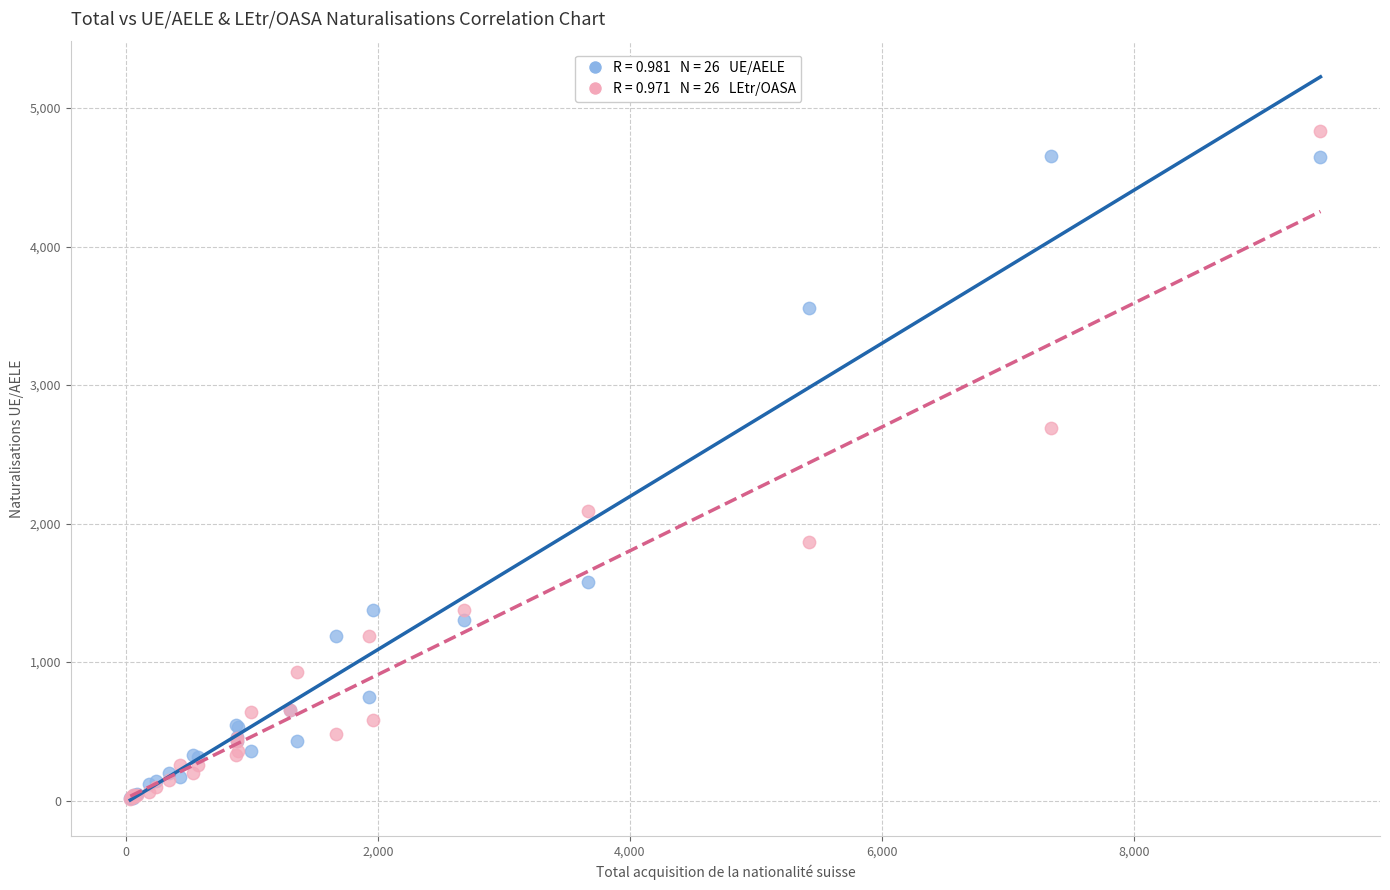

Across all series, what Y value is closest to 2423?

2689